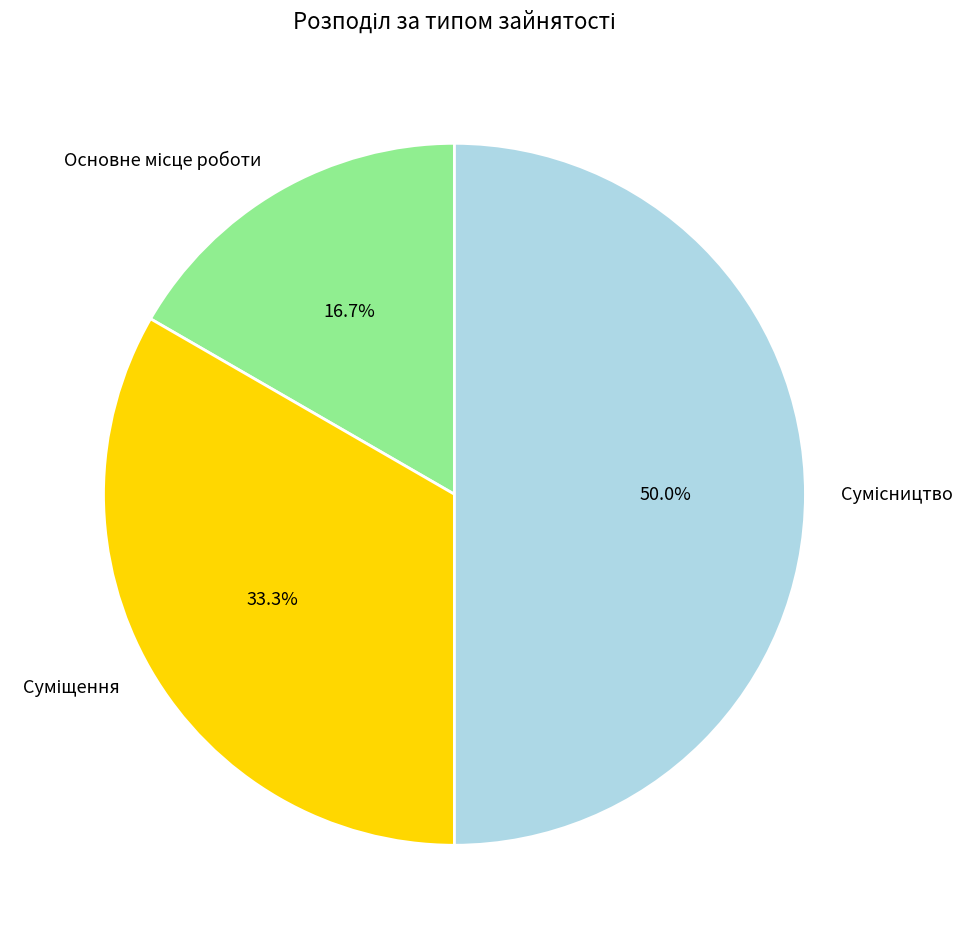

Which category has the smallest portion of the pie?

Основне місце роботи